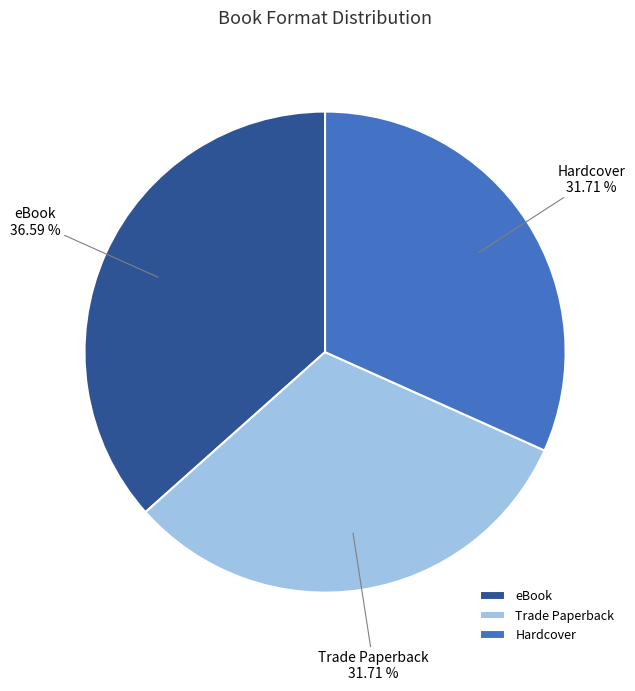

Is the sum of Hardcover and Trade Paperback greater than half?

Yes